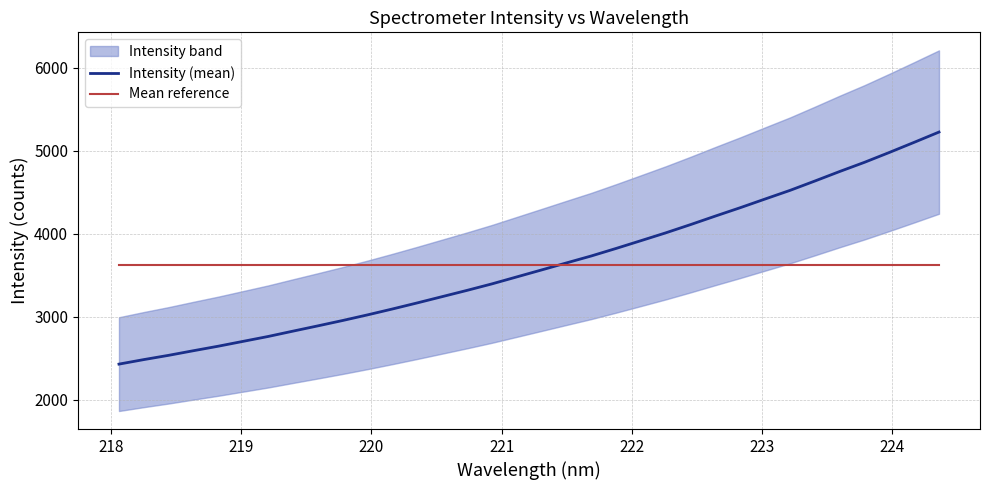

What is the highest value of the Mean reference series?

3630.3